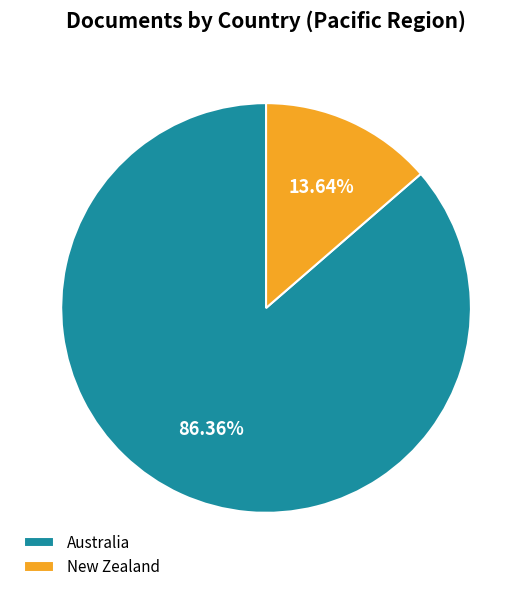

To the nearest percent, what is the difference between the largest and smallest slice percentages?

73%